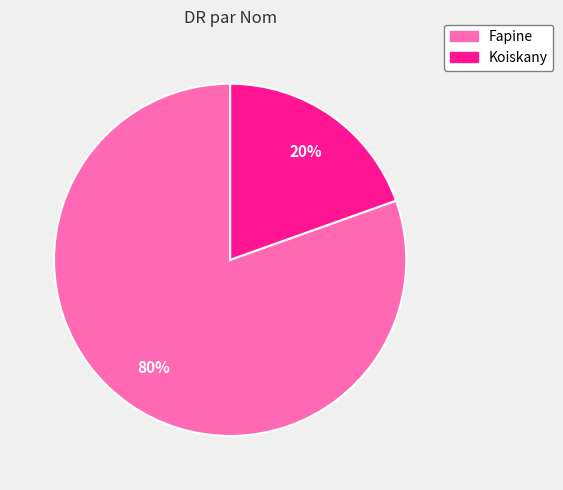

To the nearest percent, what portion does Fapine represent?

80%